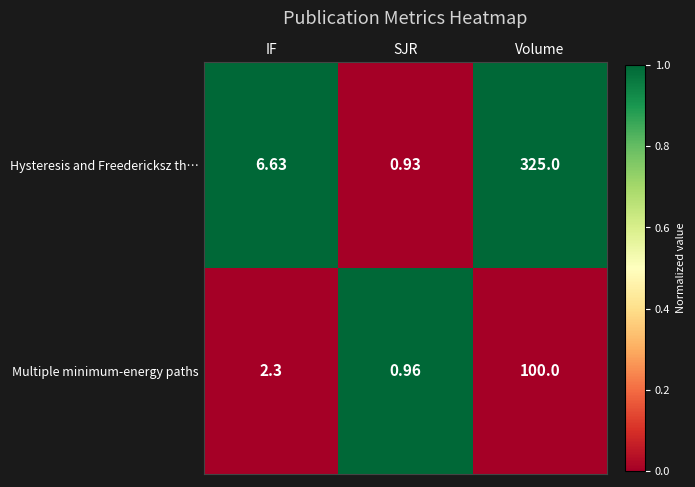

Between IF and SJR, which series saw the biggest shift?

Hysteresis and Freedericksz th…